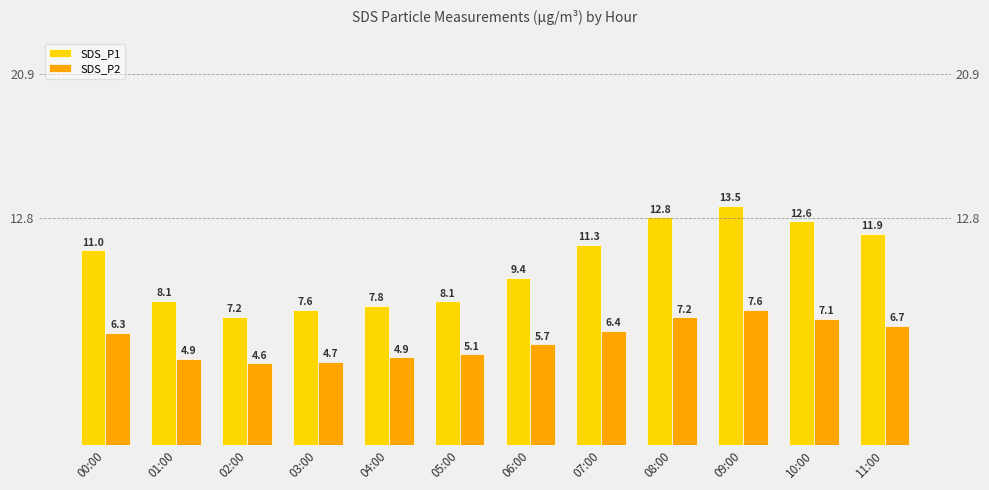

What is the difference between the second highest and second lowest values in the SDS_P2 series?

2.5